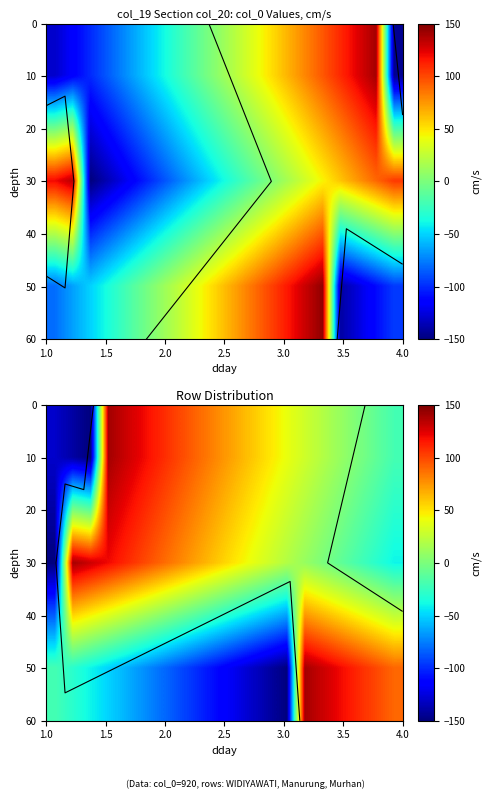

What is the sum of all 10 values?

600